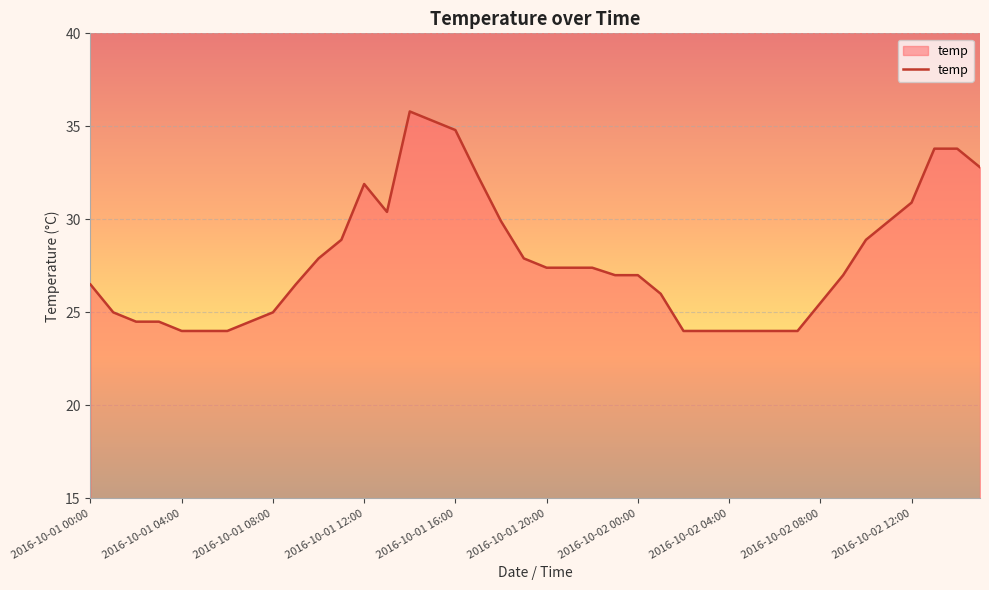

Reading left to right, transcribe all the data shown in this chart.

26.5	25.0	24.5	24.5	24.0	24.0	24.0	24.5	25.0	26.5	27.9	28.9	31.9	30.4	35.8	35.3	34.8	32.3	29.9	27.9	27.4	27.4	27.4	27.0	27.0	26.0	24.0	24.0	24.0	24.0	24.0	24.0	25.5	27.0	28.9	29.9	30.9	33.8	33.8	32.8